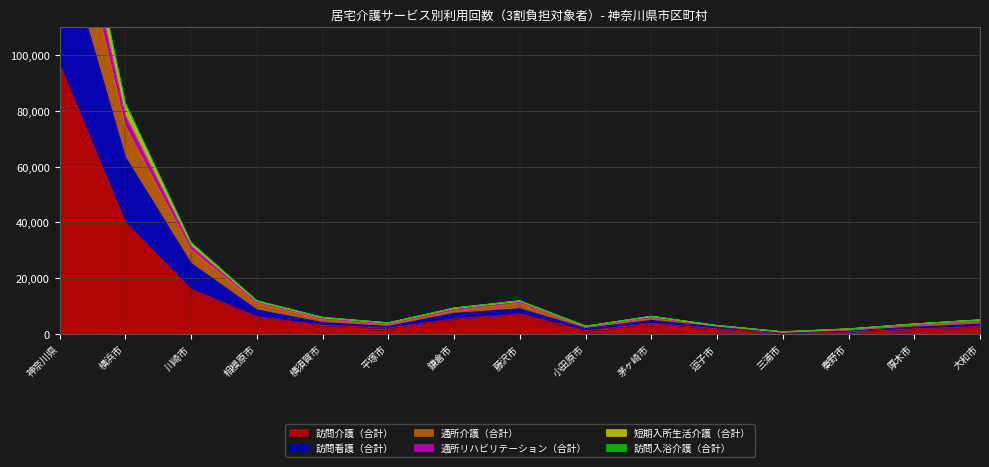

True or false: 訪問看護（合計） has more than 2 interior local peaks.

False